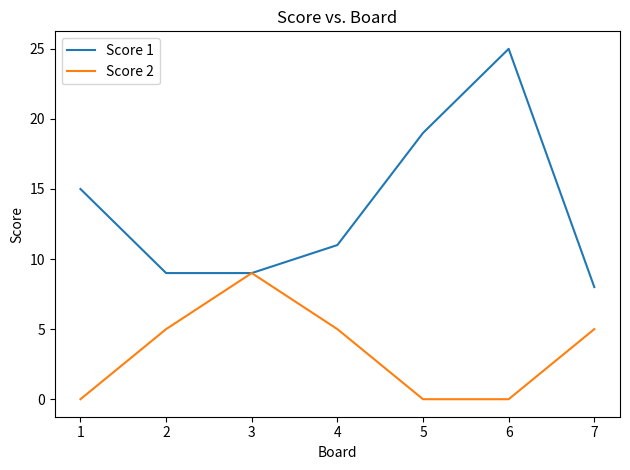

List the series in order of their peak value, highest first.

Score 1, Score 2